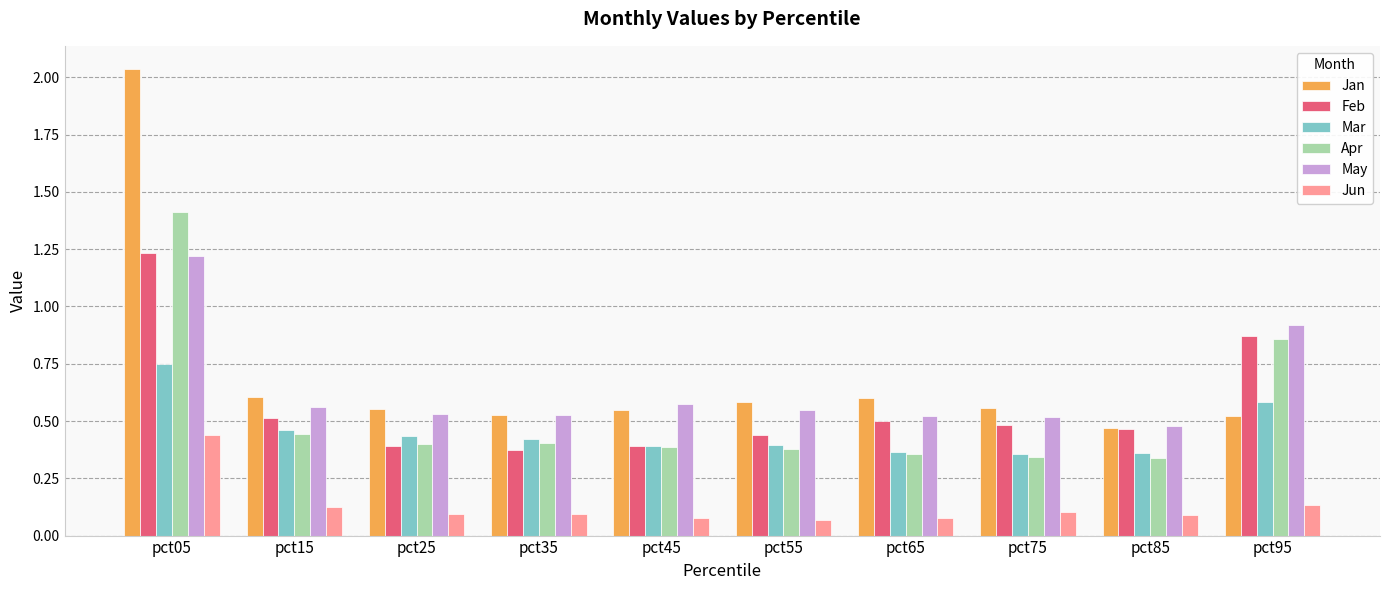

Is it true that Jun equals 0.4 at pct05?

True